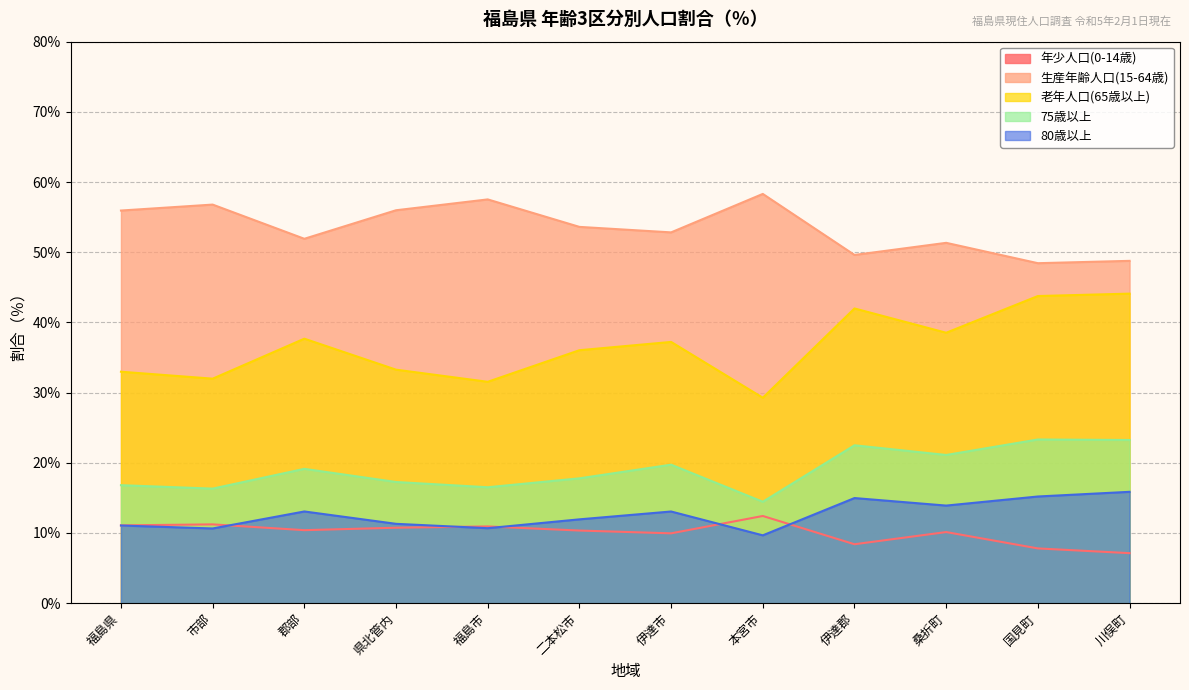

Which label corresponds to the largest value in the chart?

本宮市